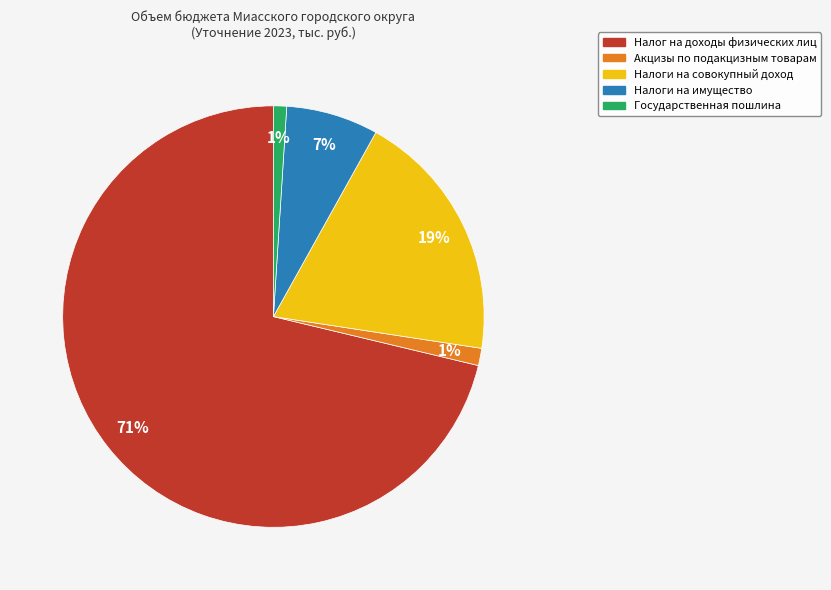

To the nearest percent, what is the average slice percentage?

20%